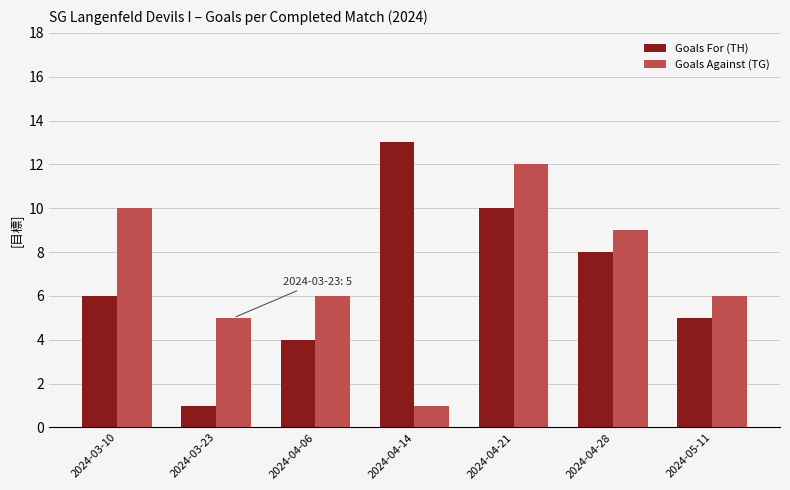

What is the difference between the Goals Against (TG) values at 2024-04-06 and 2024-04-28?

3